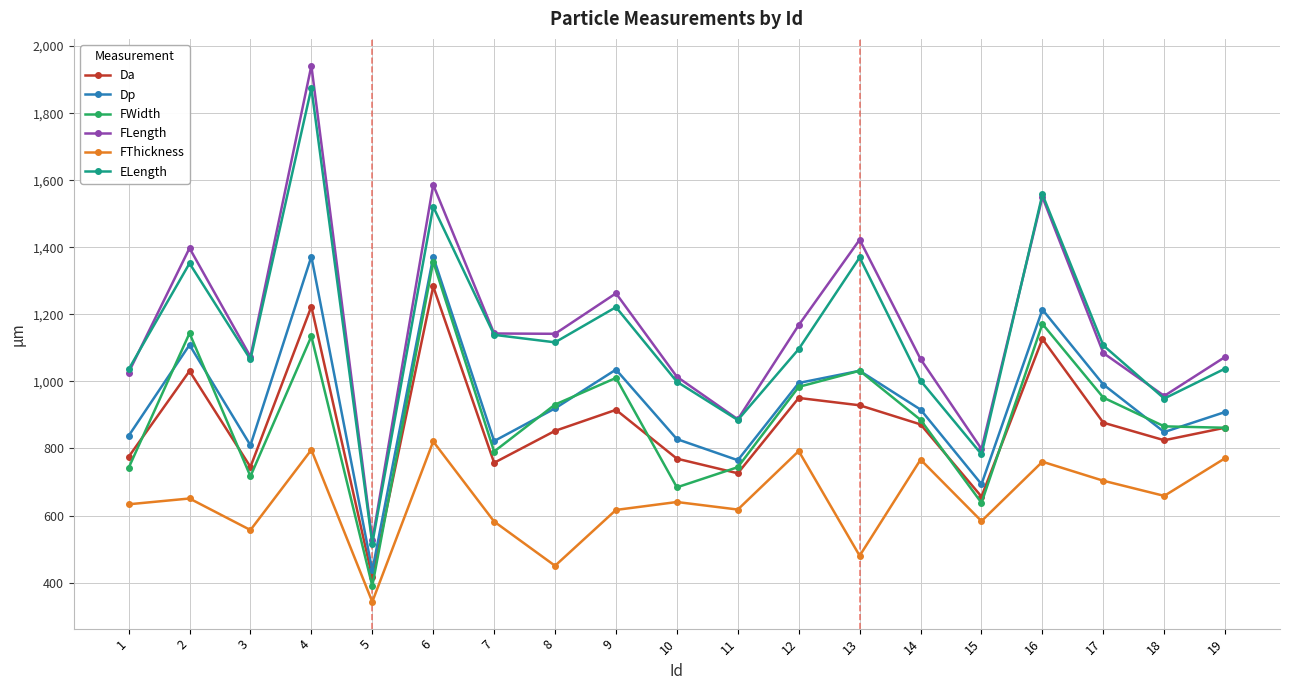

How many values in the ELength series exceed 1096?

10